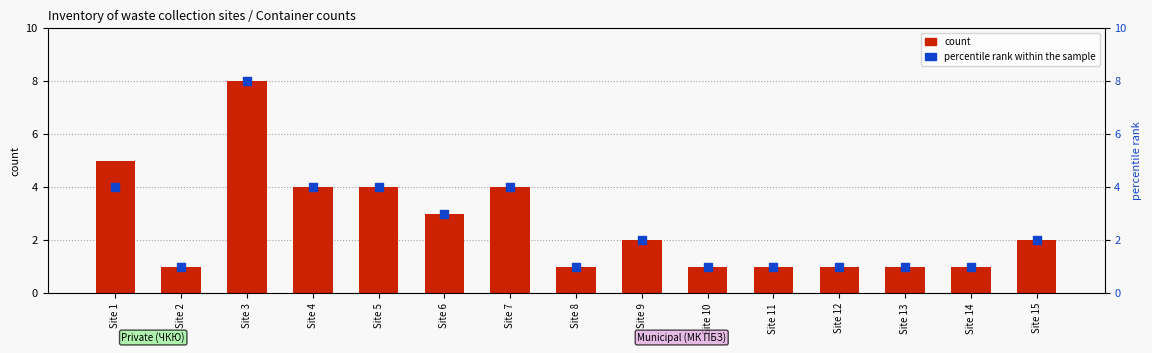

Which series contains the lowest Y value?

count